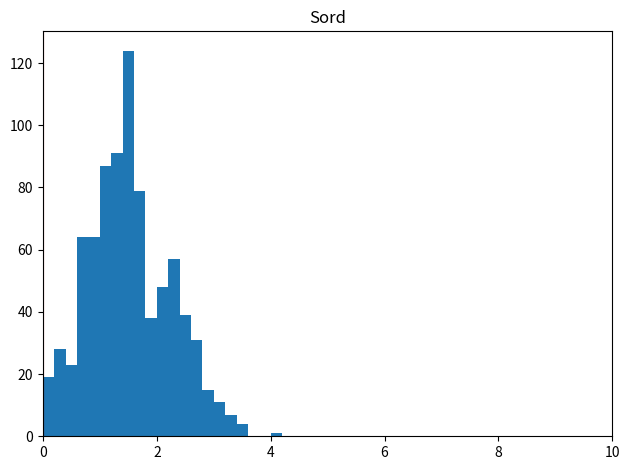

Around what value on the x-axis is the tallest bar? Give the approximate position of its centre, as read against the axis.

1.6